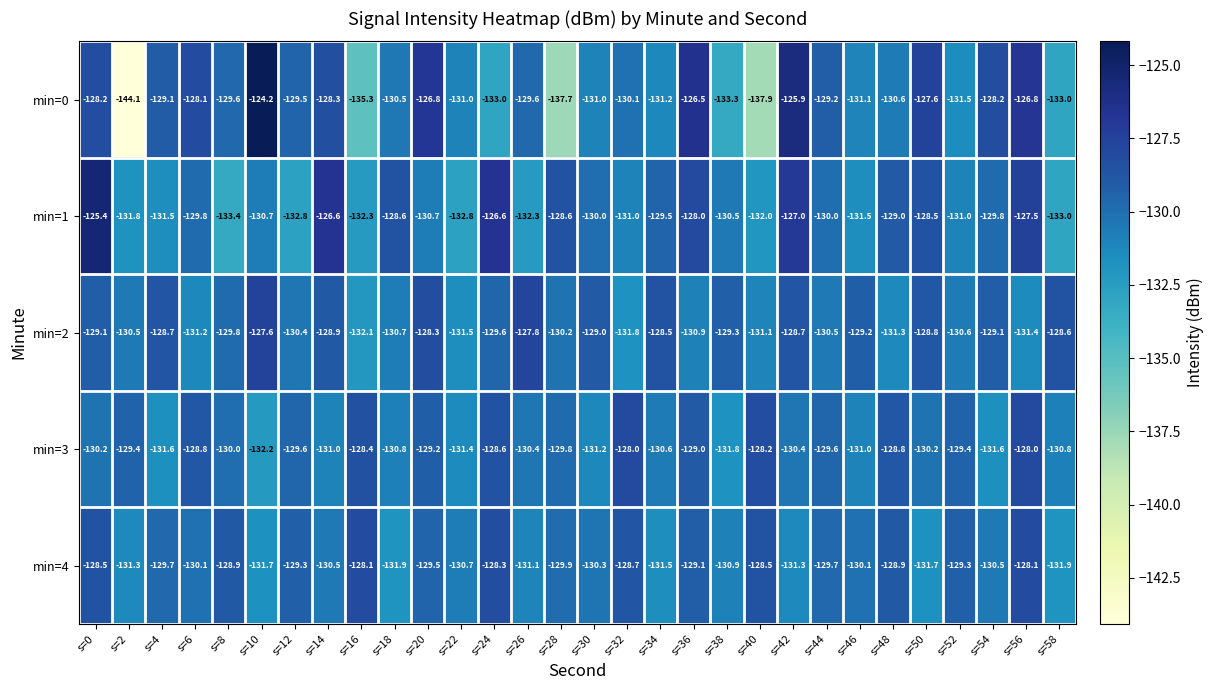

At which label is min=4 closest to -130?

s=6